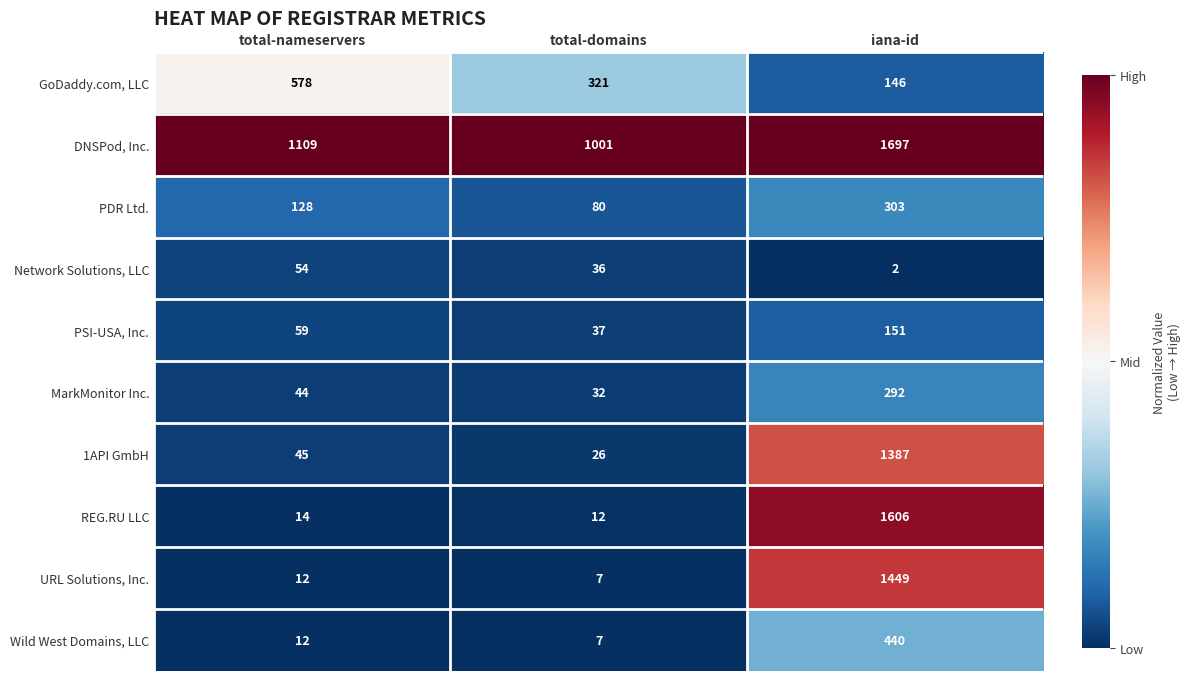

Between total-nameservers and total-domains, which is larger?

total-nameservers